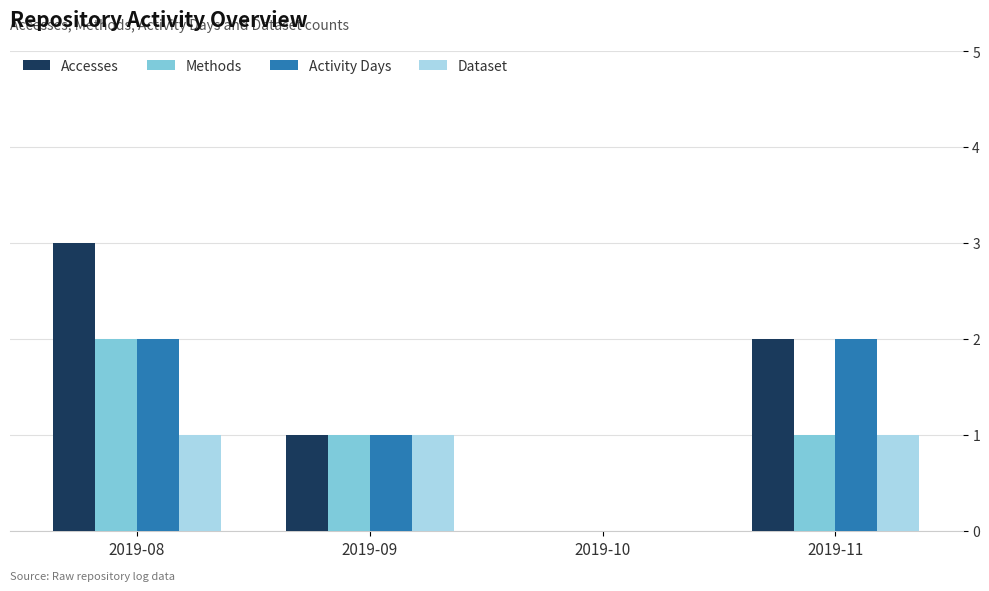

Which series has the largest total across all categories?

Accesses